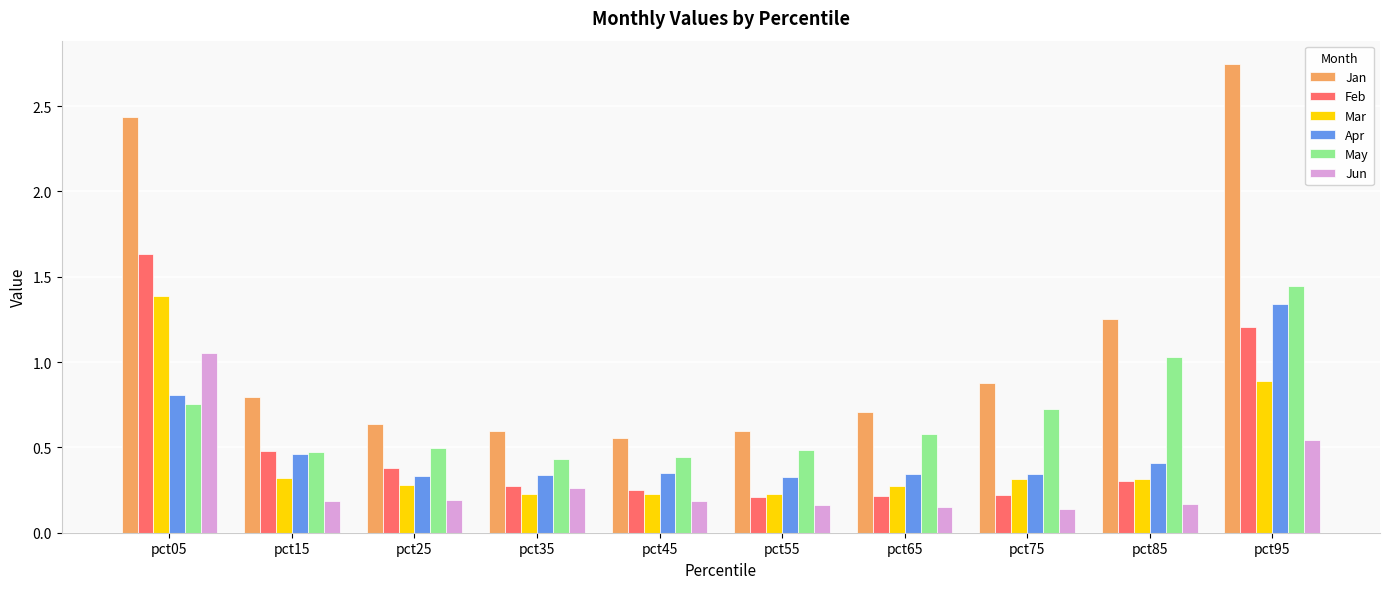

How many series are shown in this chart?

6